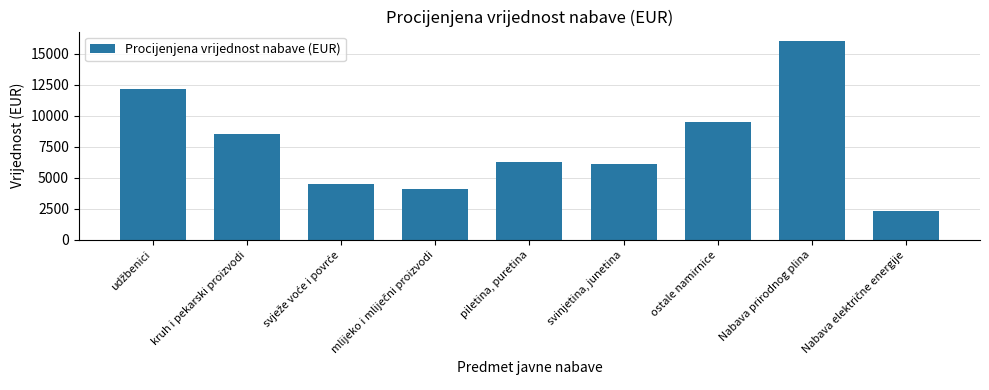

What is the difference between the second highest and minimum values?

9900